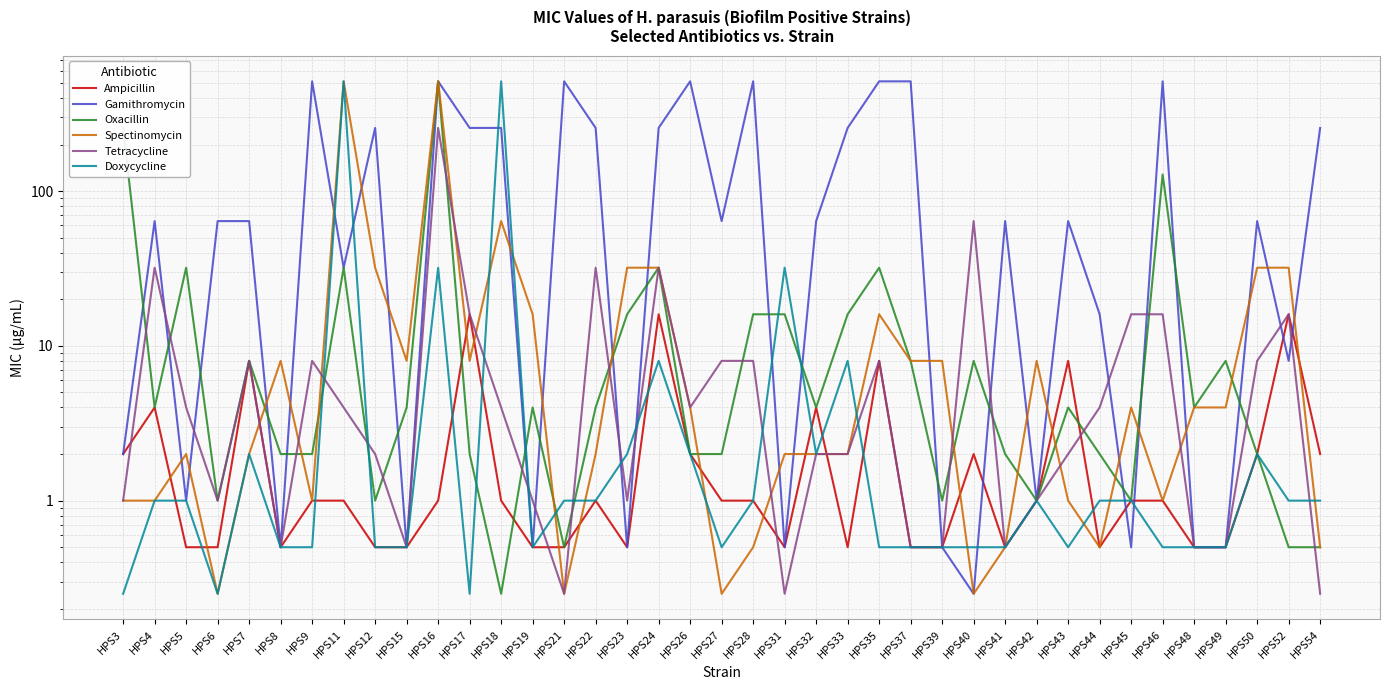

How many series are shown in this chart?

6